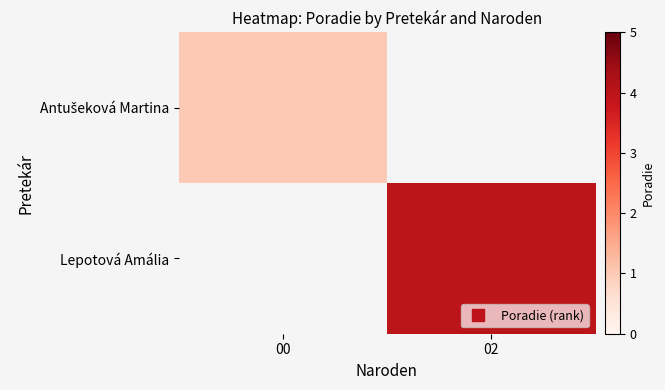

Which series has the largest range (max minus min)?

Antušeková Martina